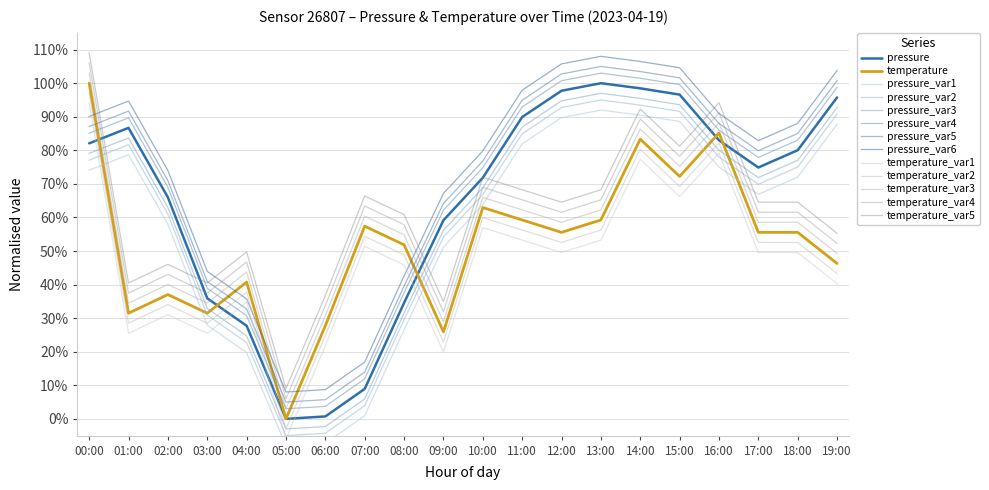

At which category does temperature reach its first local valley?

01:00